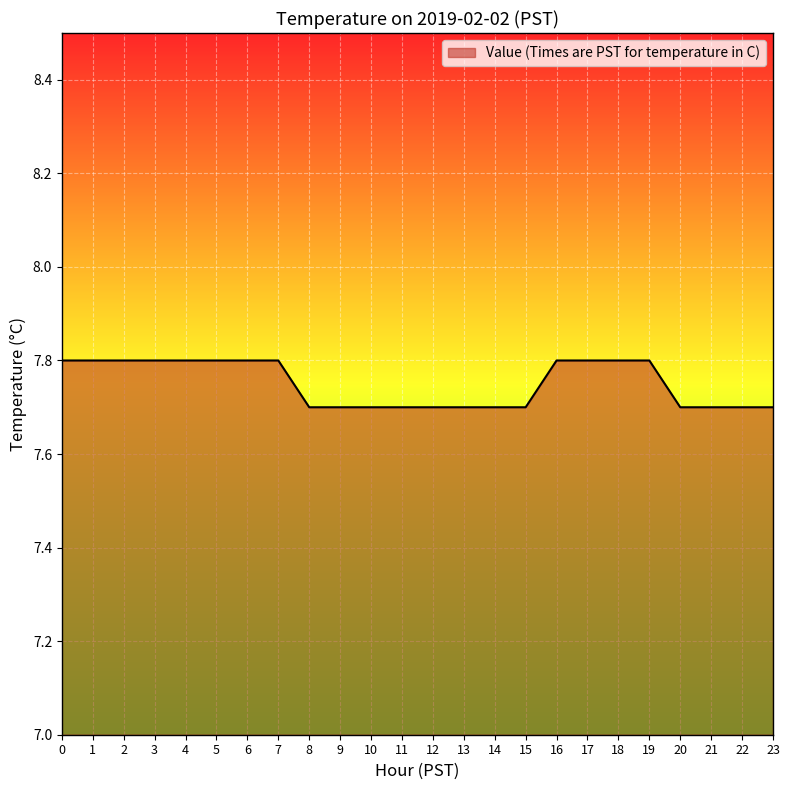

The chart shows a value of 7.8 at 16. True or false?

True